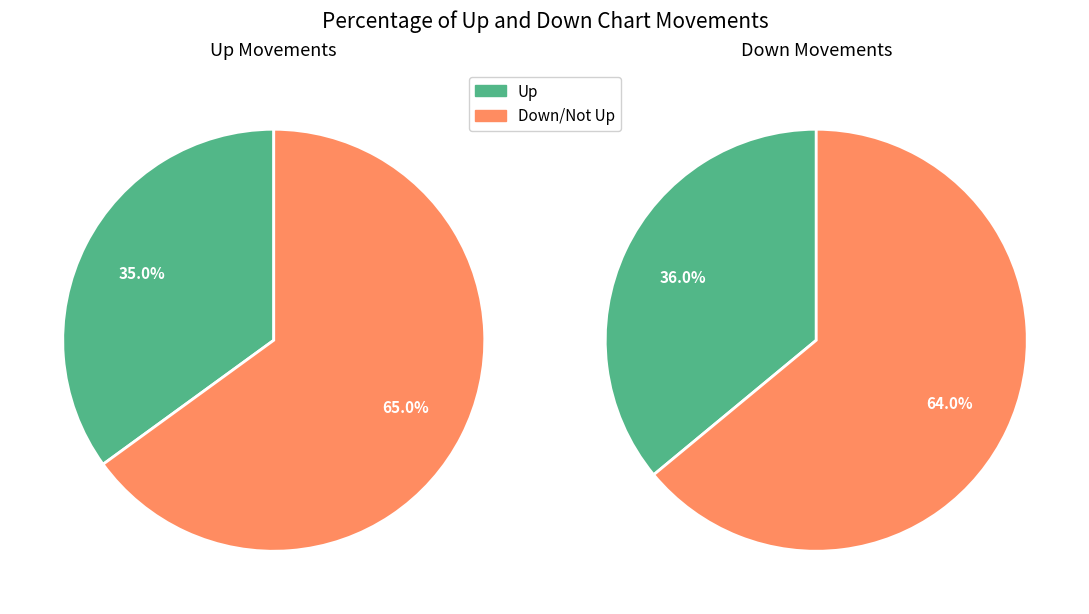

The down slice represents 64% of the pie. True or false?

True